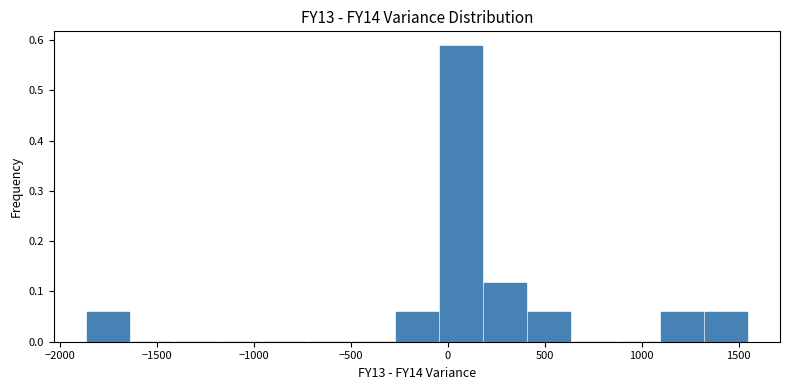

What is the height of the bar covering -1850 to -1650 on the x-axis? Neither the bar edges nor the heights are printed on the chart, so give them approximately, as read against the axes.

0.06